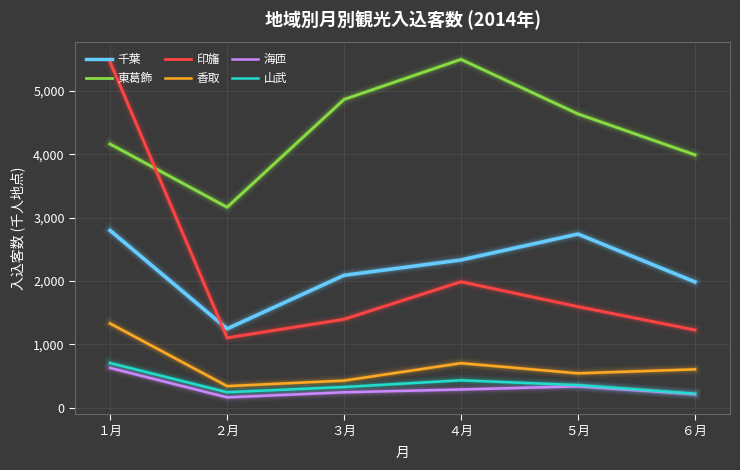

What is the sum of the 山武 values at ６月 and ２月?

469